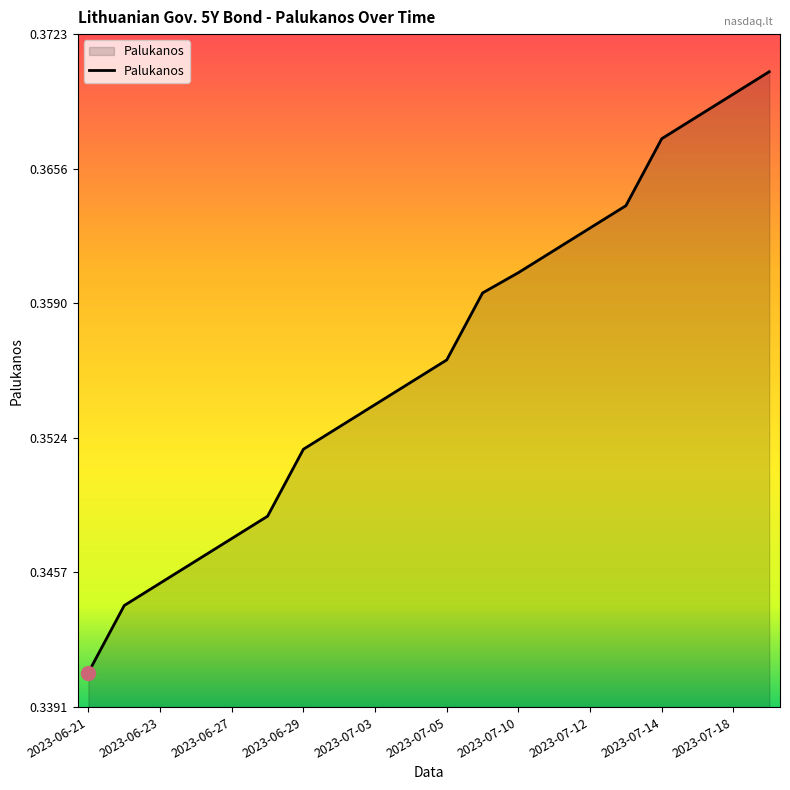

Reading left to right, what are all the values shown in this chart?

2023-06-21=0.3	2023-06-22=0.3	2023-06-23=0.3	2023-06-26=0.3	2023-06-27=0.3	2023-06-28=0.3	2023-06-29=0.4	2023-06-30=0.4	2023-07-03=0.4	2023-07-04=0.4	2023-07-05=0.4	2023-07-07=0.4	2023-07-10=0.4	2023-07-11=0.4	2023-07-12=0.4	2023-07-13=0.4	2023-07-14=0.4	2023-07-17=0.4	2023-07-18=0.4	2023-07-19=0.4